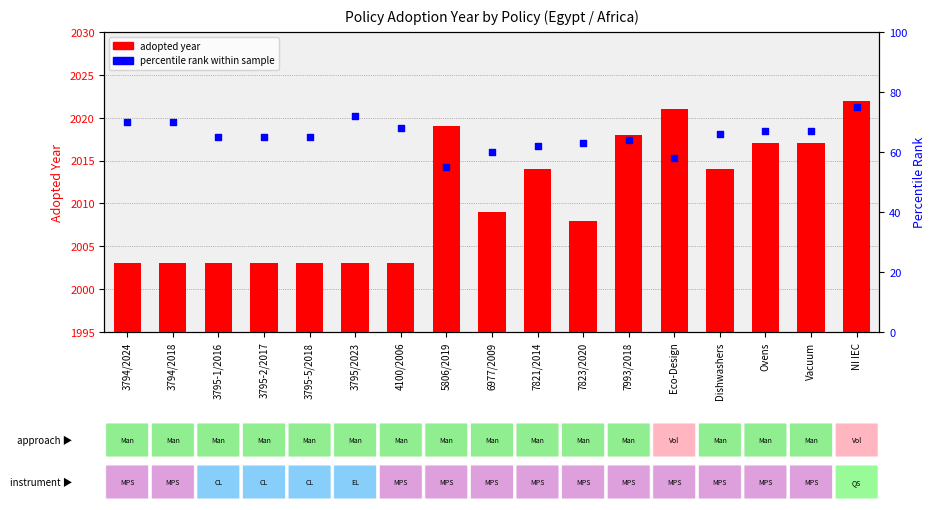

At how many categories does at least one series exceed 1931?

17